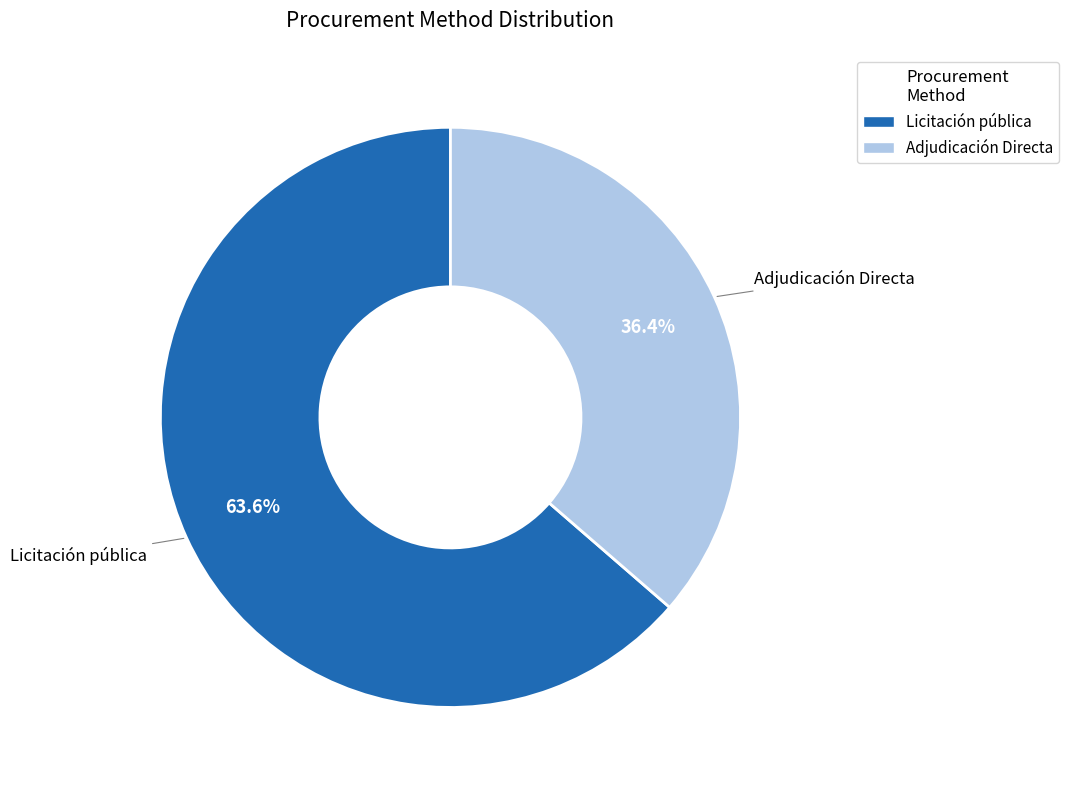

Rank the categories by value from highest to lowest.

Licitación pública, Adjudicación Directa